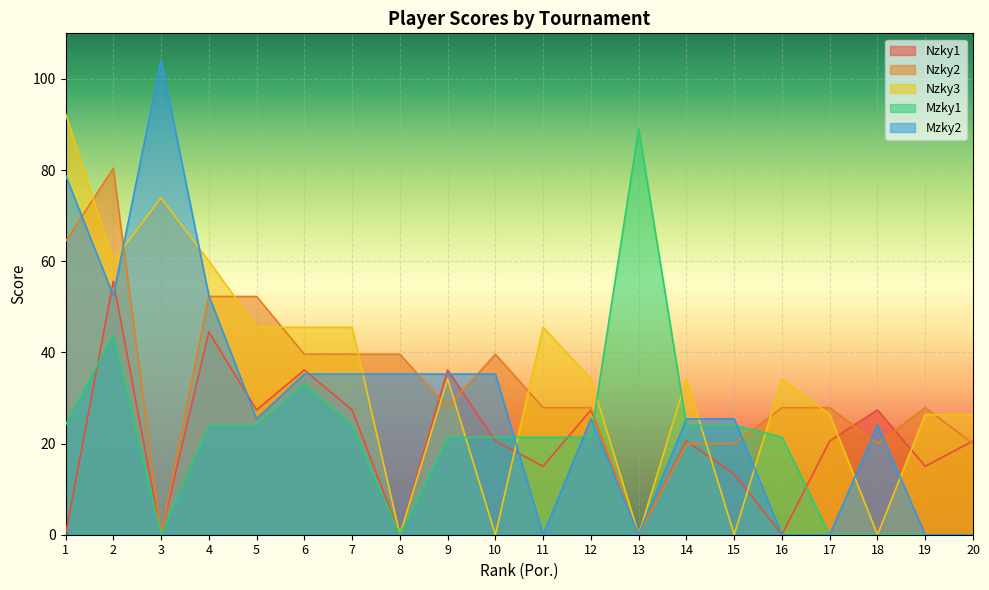

True or false: Mzky1 and Mzky2 cross at least once.

True